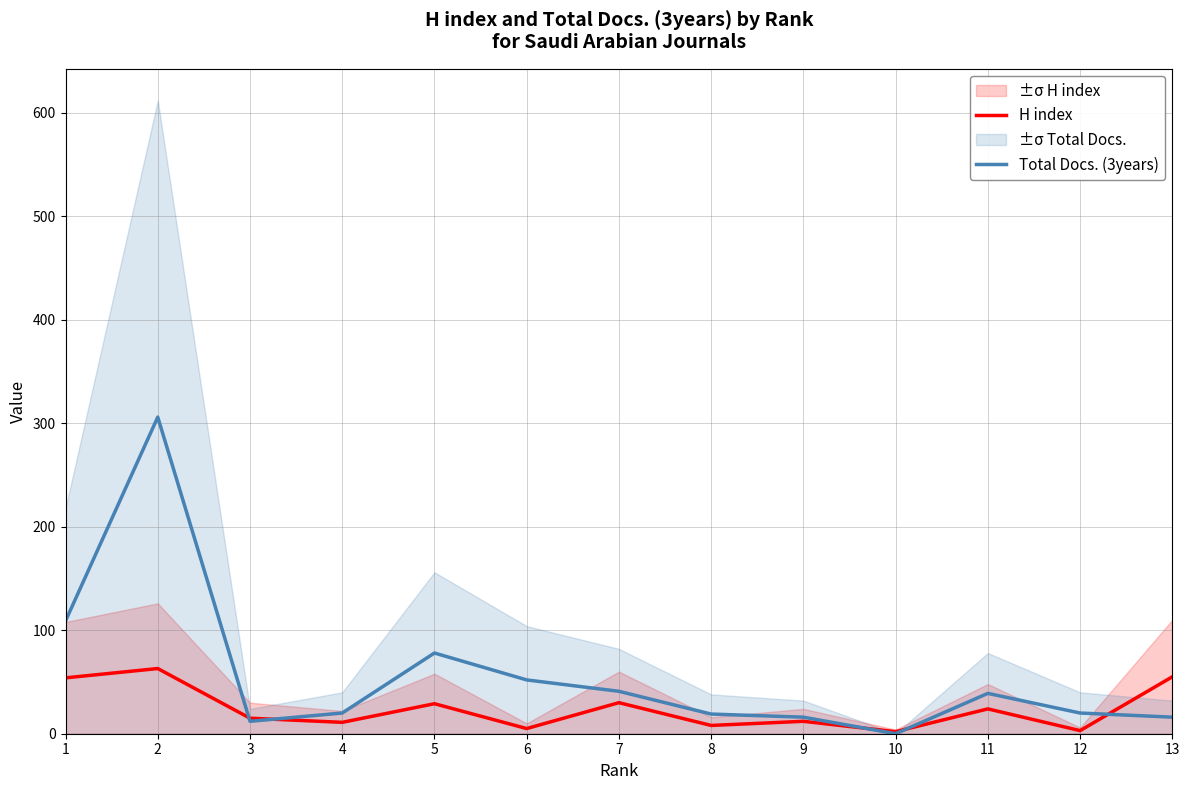

At which label does Total Docs. (3years) reach its peak?

2